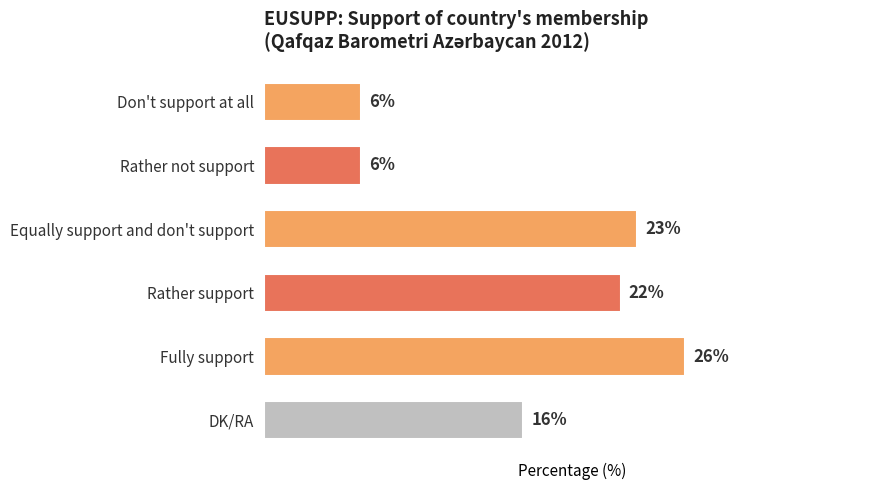

Which has a higher value, Rather not support or Equally support and don't support?

Equally support and don't support